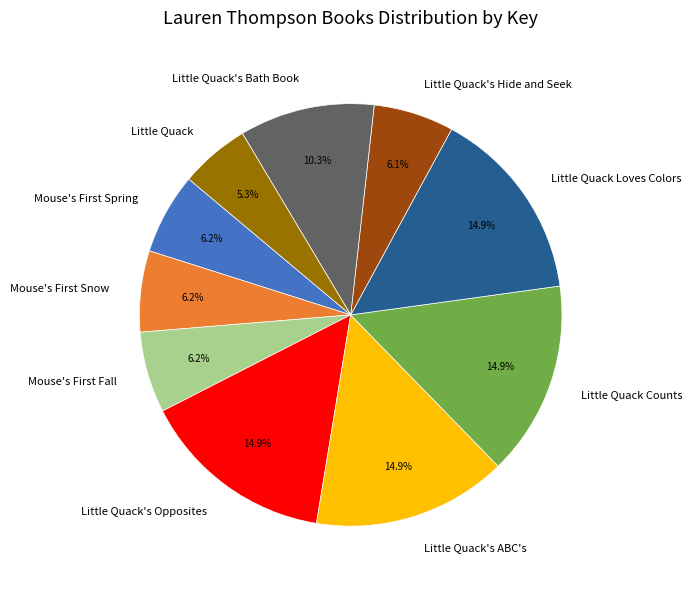

Count the number of slices in the pie.

10